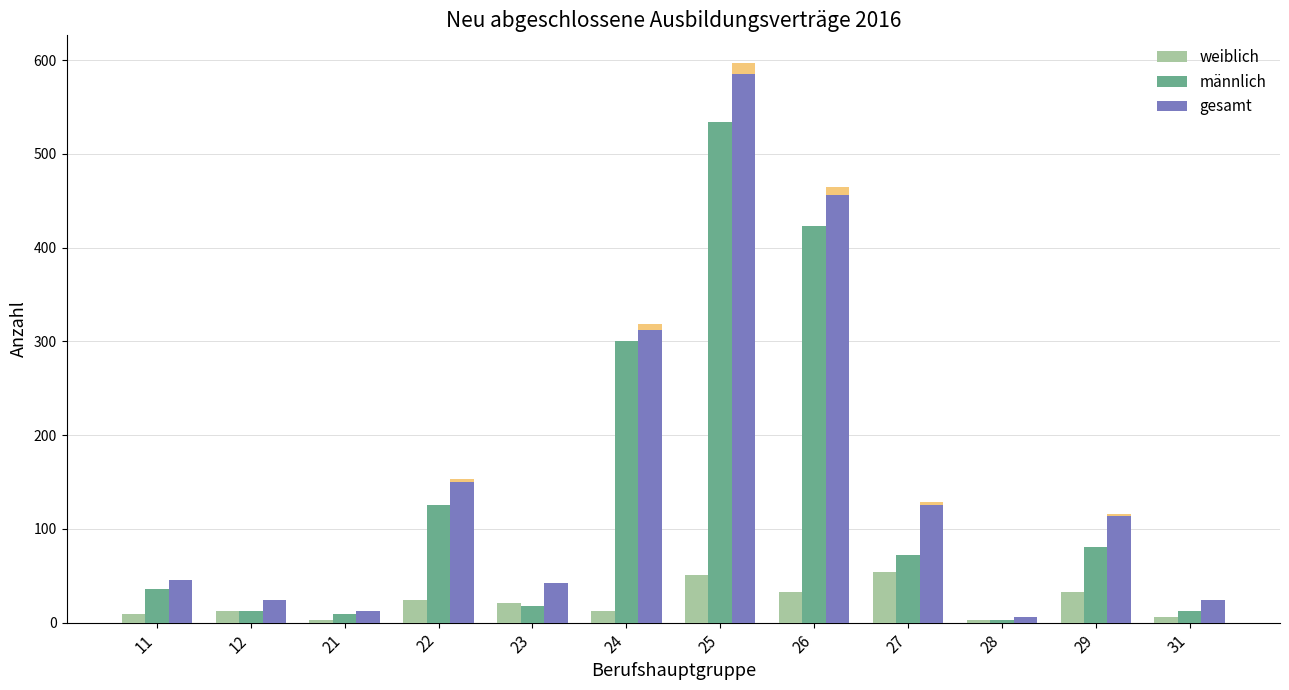

Is the value of weiblich at 12 greater than the value of gesamt at 27?

No